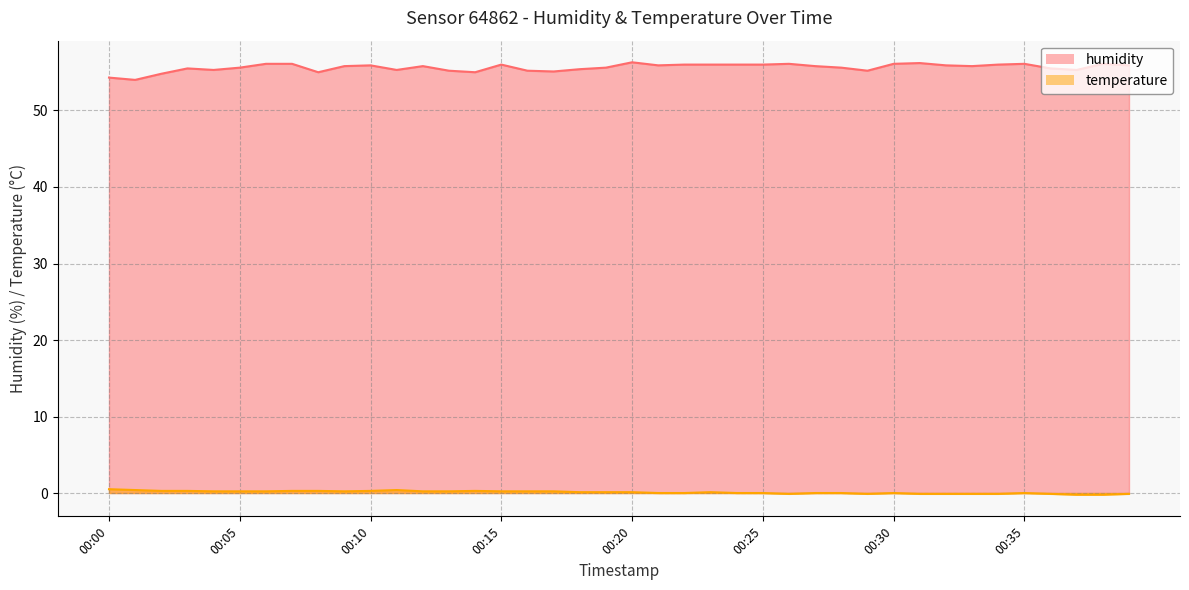

What are all the series names shown in the legend?

humidity, temperature